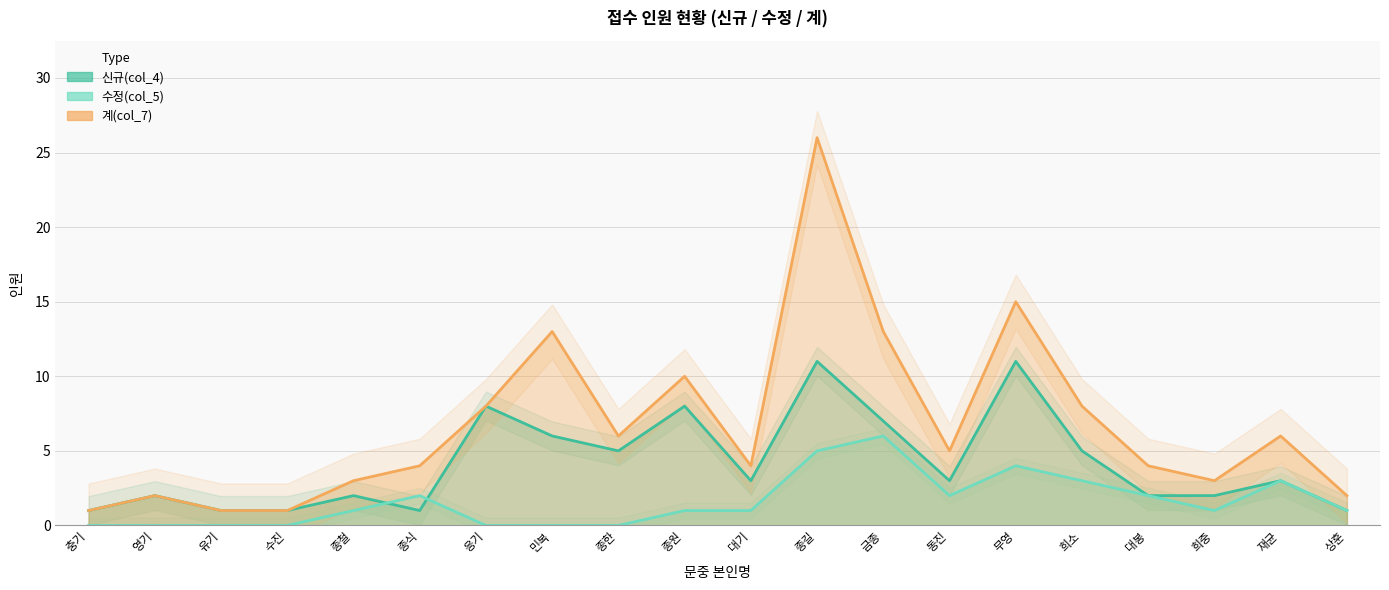

How many lines are shown in the chart?

3